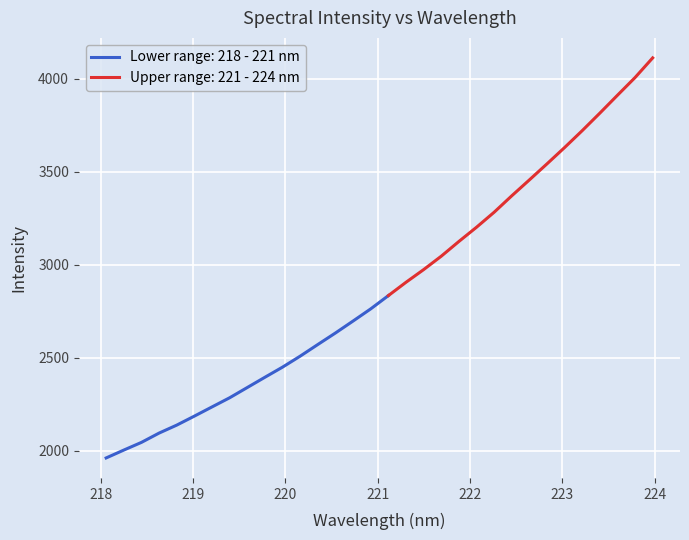

The chart shows a value of 2234.7 at 6. True or false?

True